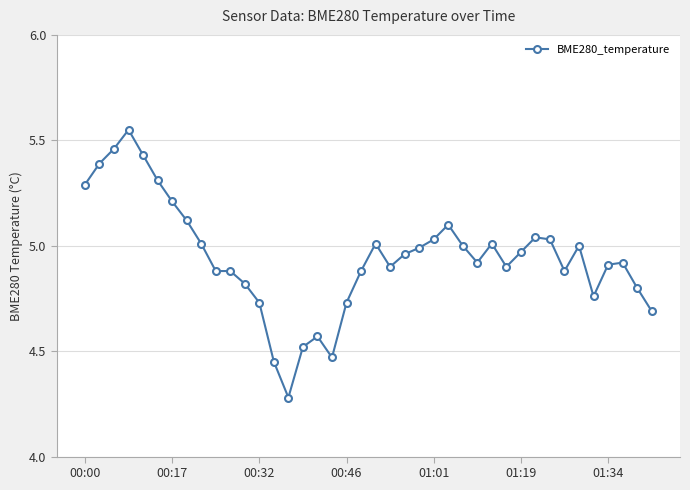

What is the minimum value shown in the chart?

4.3